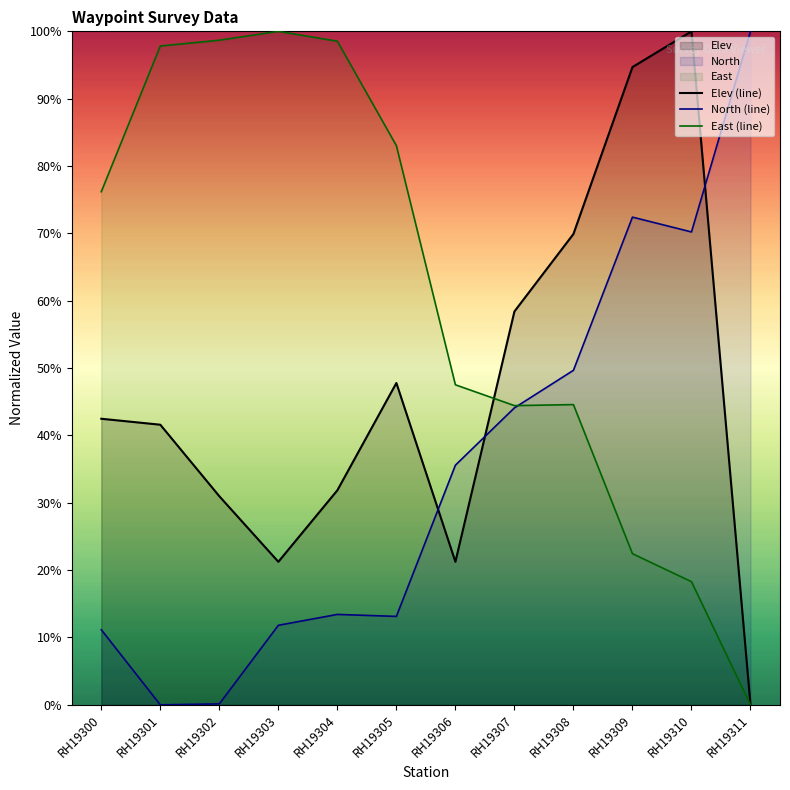

List the series in order of their overall mean, highest first.

East (line), Elev (line), North (line)